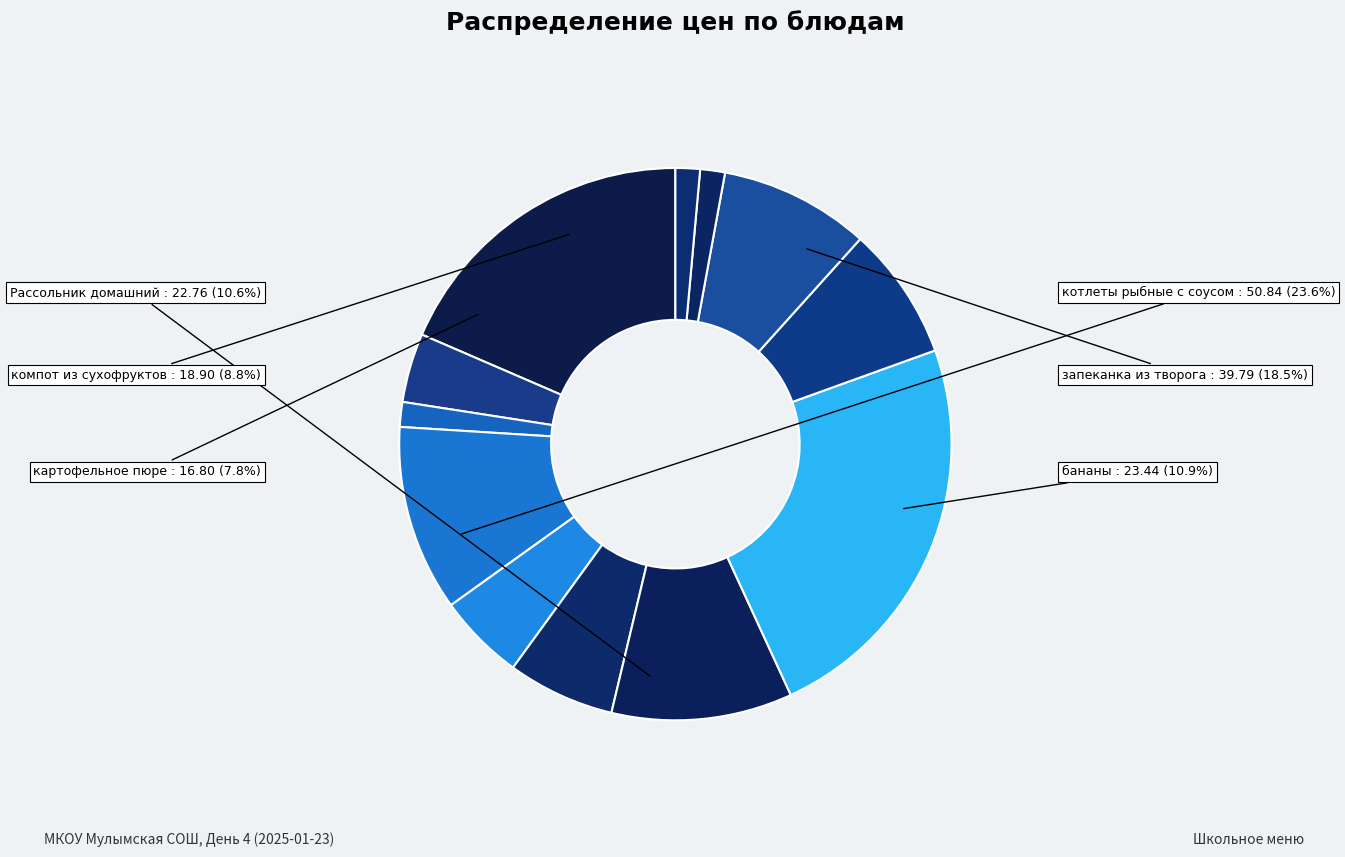

Combined, what portion of the pie is бутерброд с маслом and хлеб пшеничный (завтрак)?

6.5%